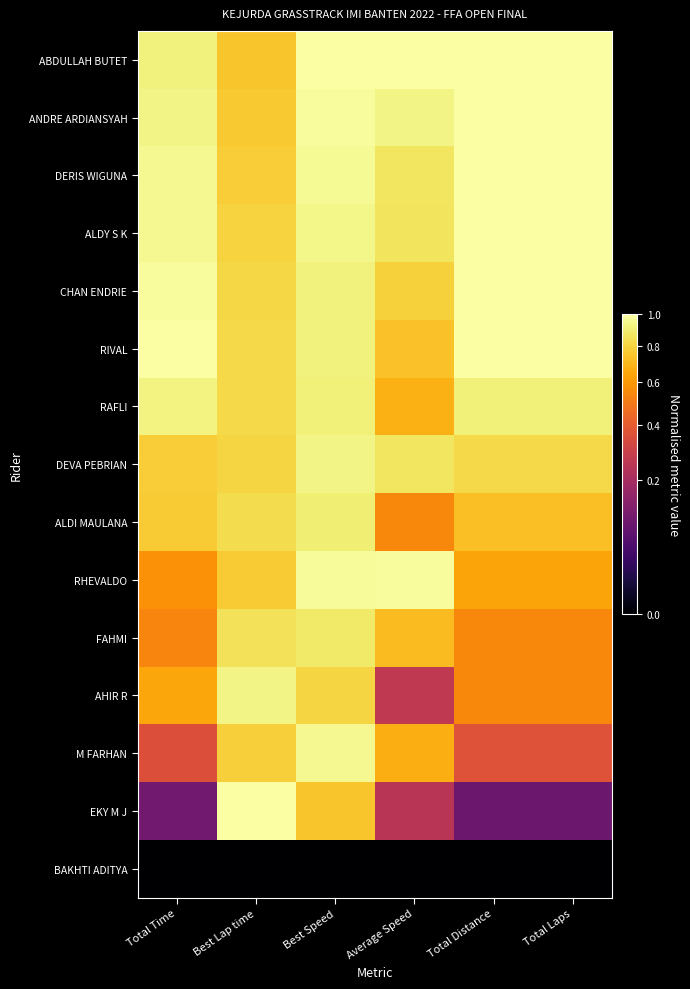

Which series has the largest total across all categories?

ABDULLAH BUTET